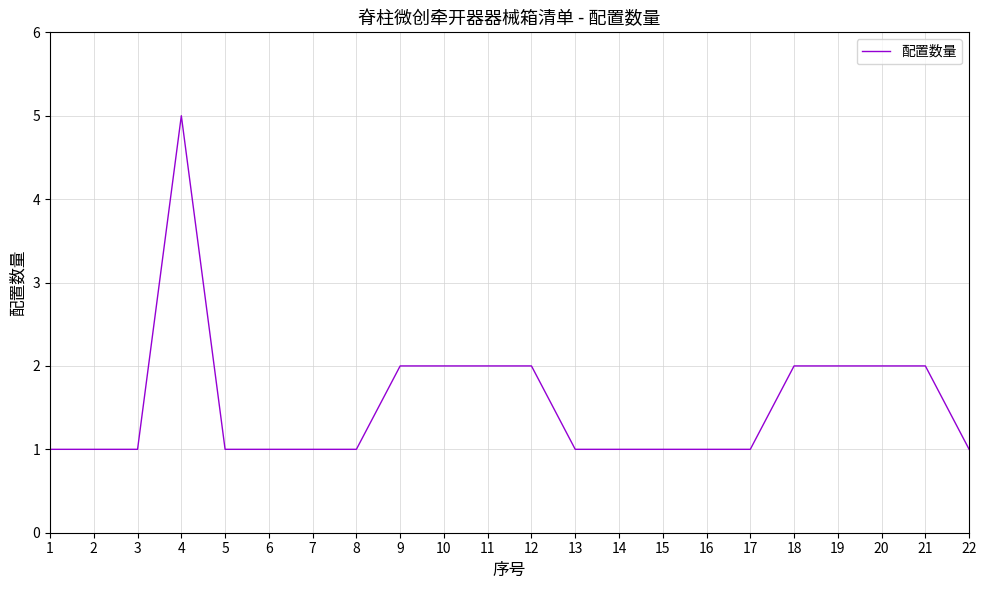

Which category has the highest value across all series?

4